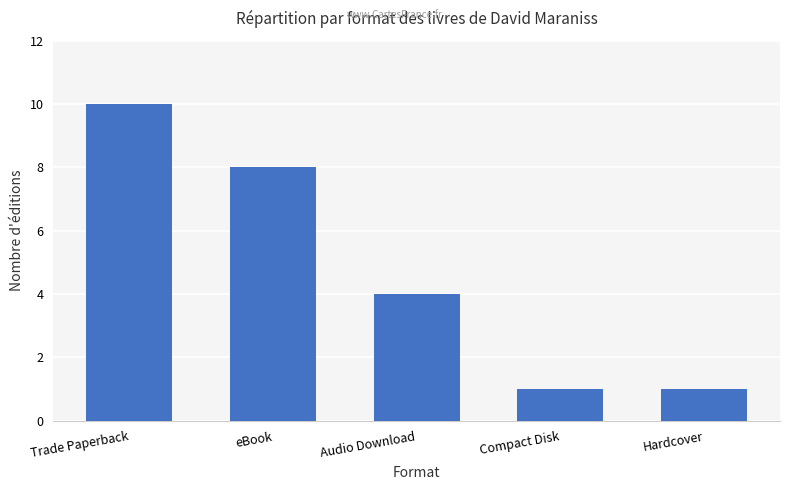

What is the greatest value displayed?

10